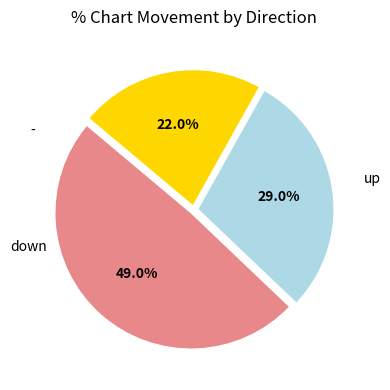

Is there any slice that represents more than half of the pie?

No